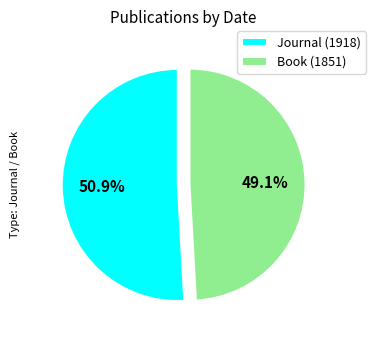

Combined, do Book (1851) and Journal (1918) account for over 50%?

Yes